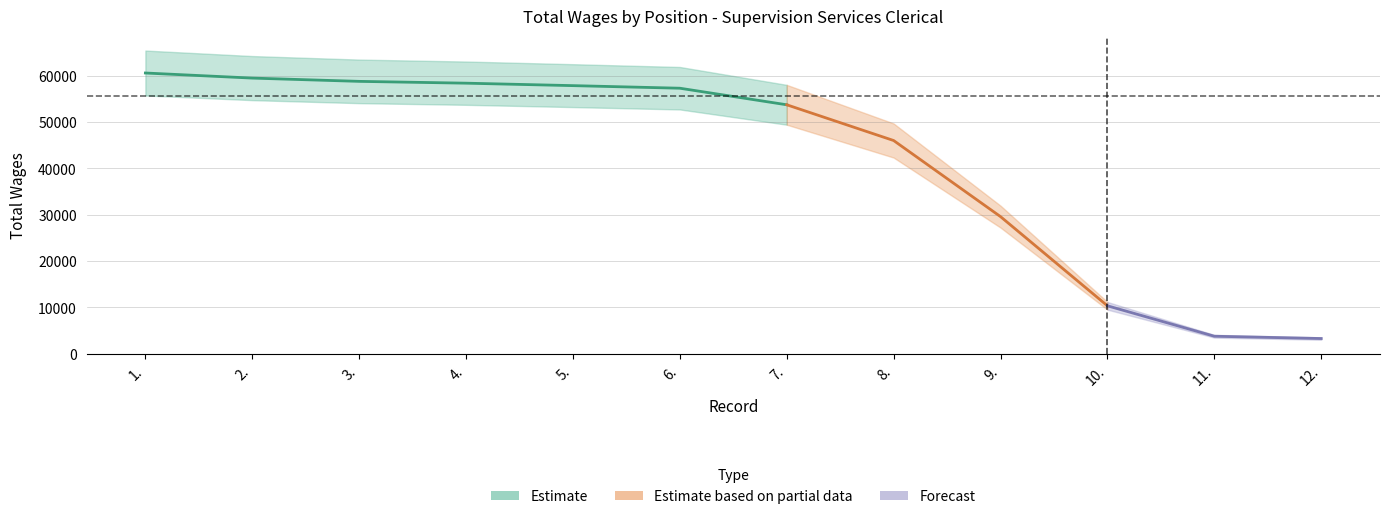

Reading left to right, what are all the values shown in this chart?

60583	59484	58778	58387	57857	57299	53724	46008	29579	10330	3761	3264